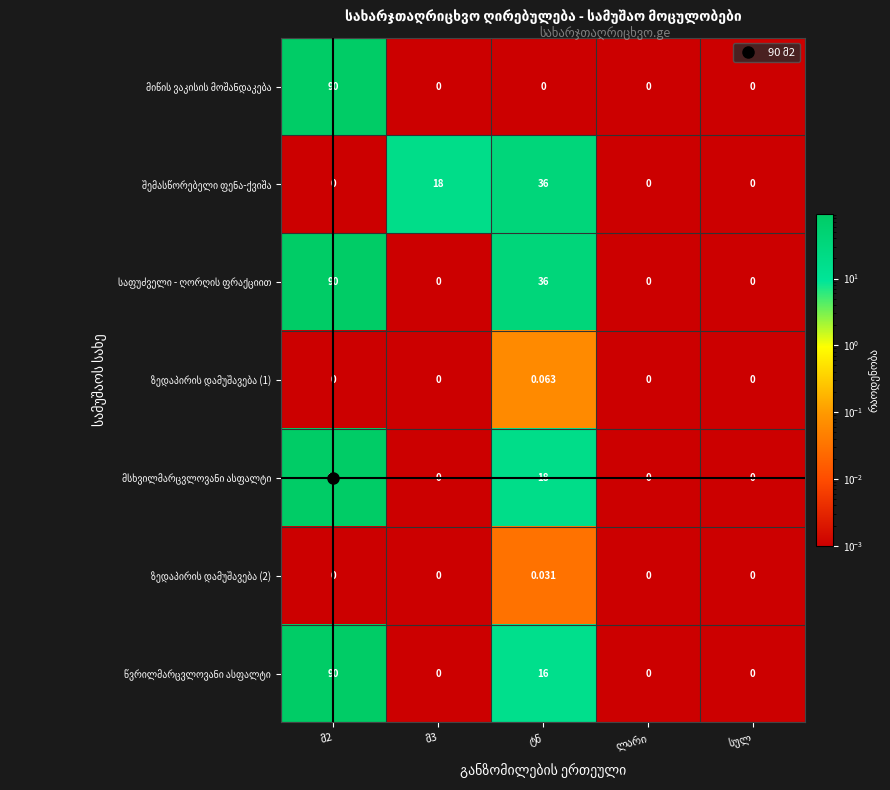

Which category has the lowest value in the ზედაპირის დამუშავება (1) series?

მ2